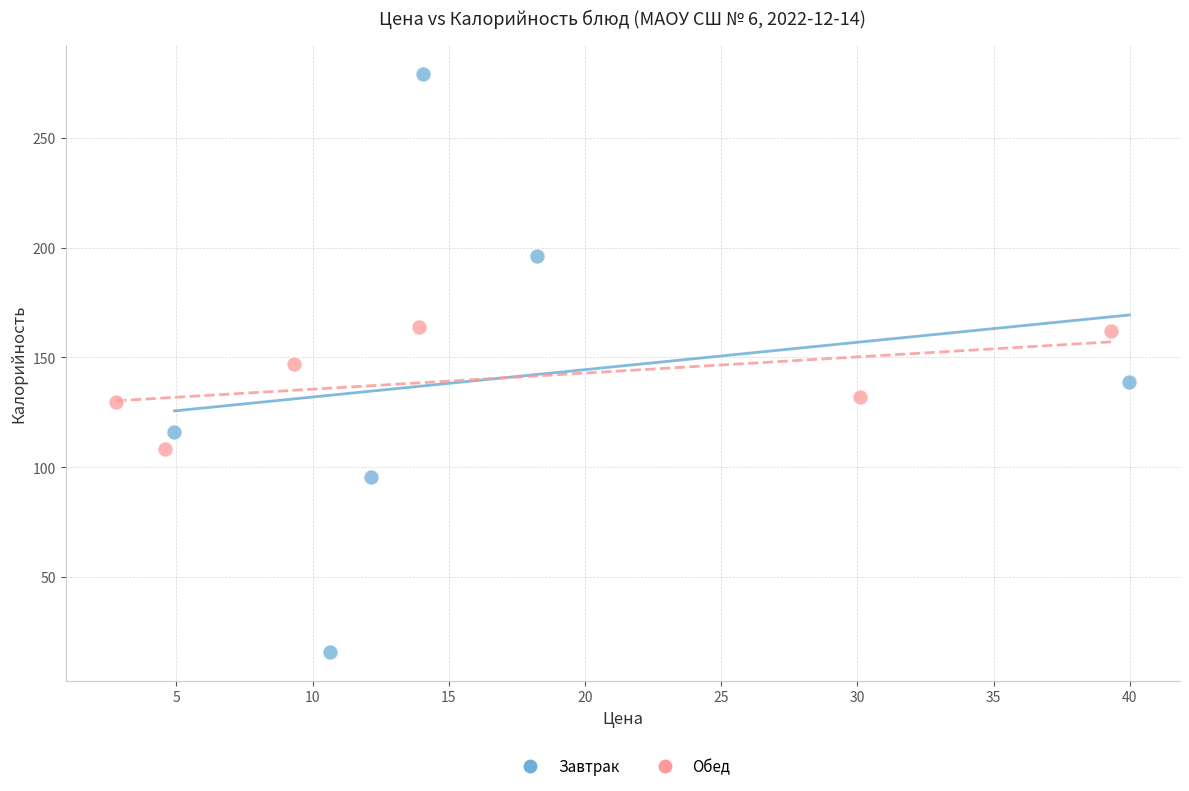

Which series contains the lowest Y value?

Завтрак